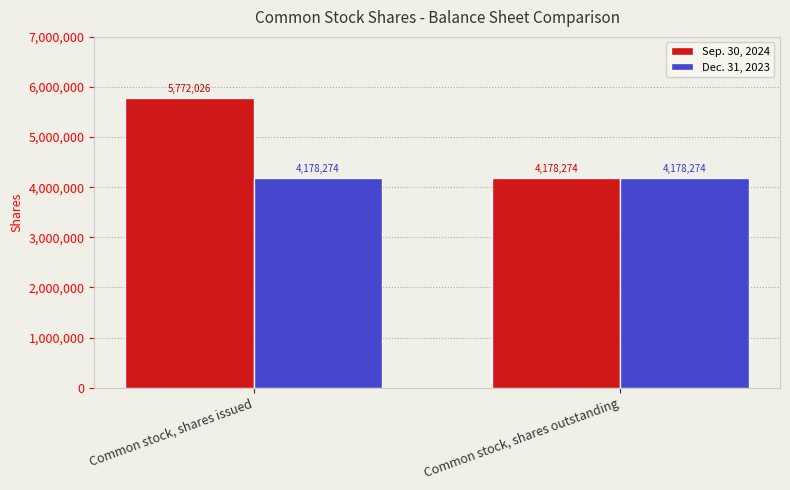

How many groups of bars are there?

2